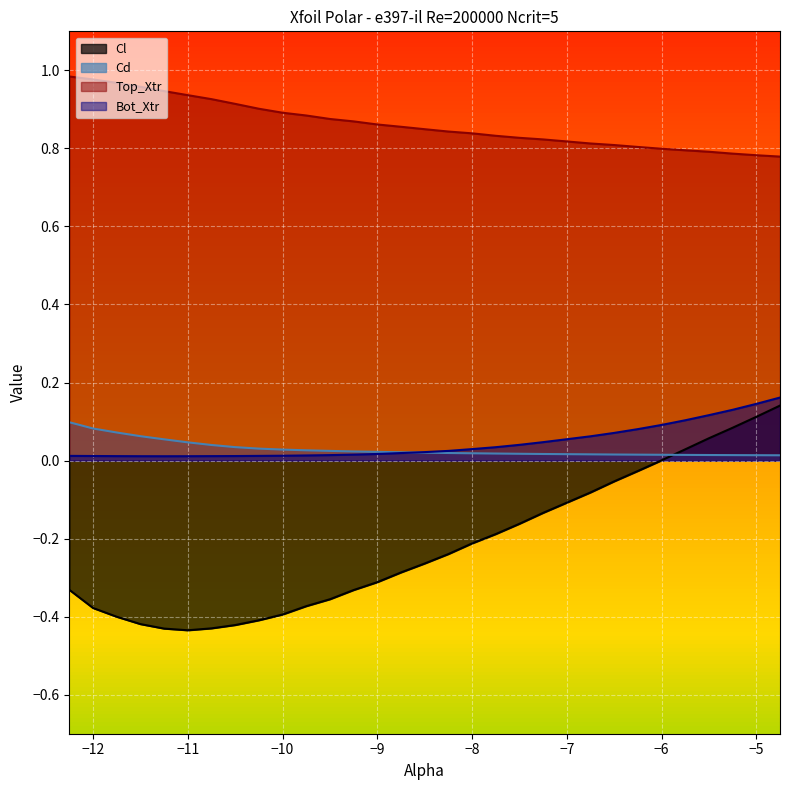

True or false: Bot_Xtr has a value of 0.1 at -5.5.

True